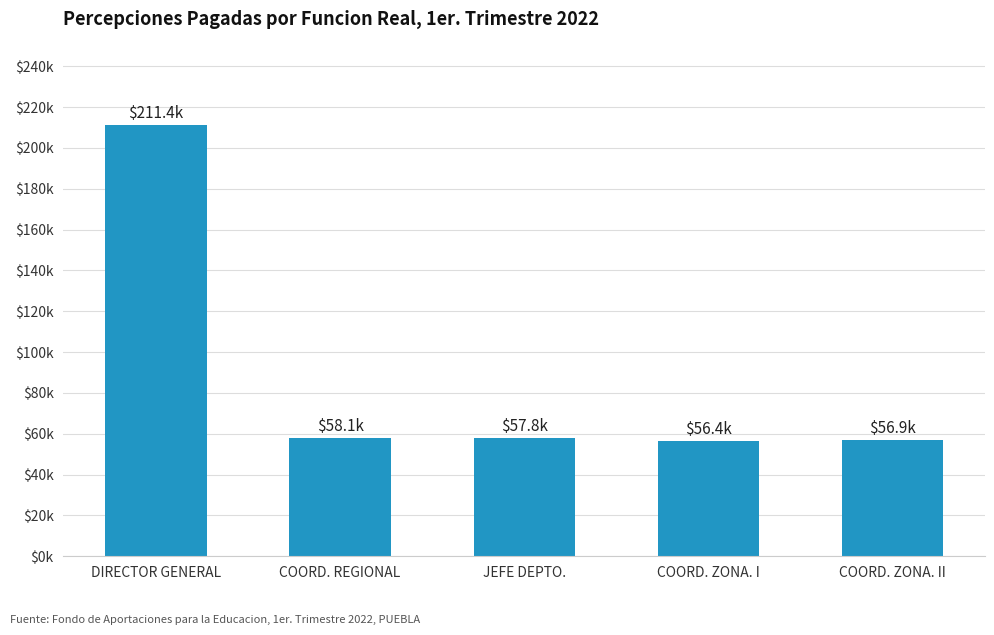

Are the bars horizontal?

No